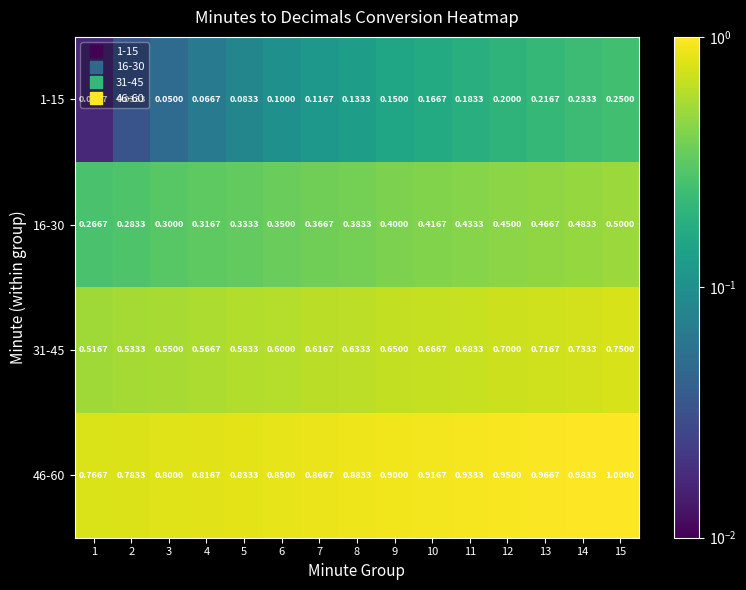

Is the value of 16-30 at 14 greater than the value of 31-45 at 13?

No